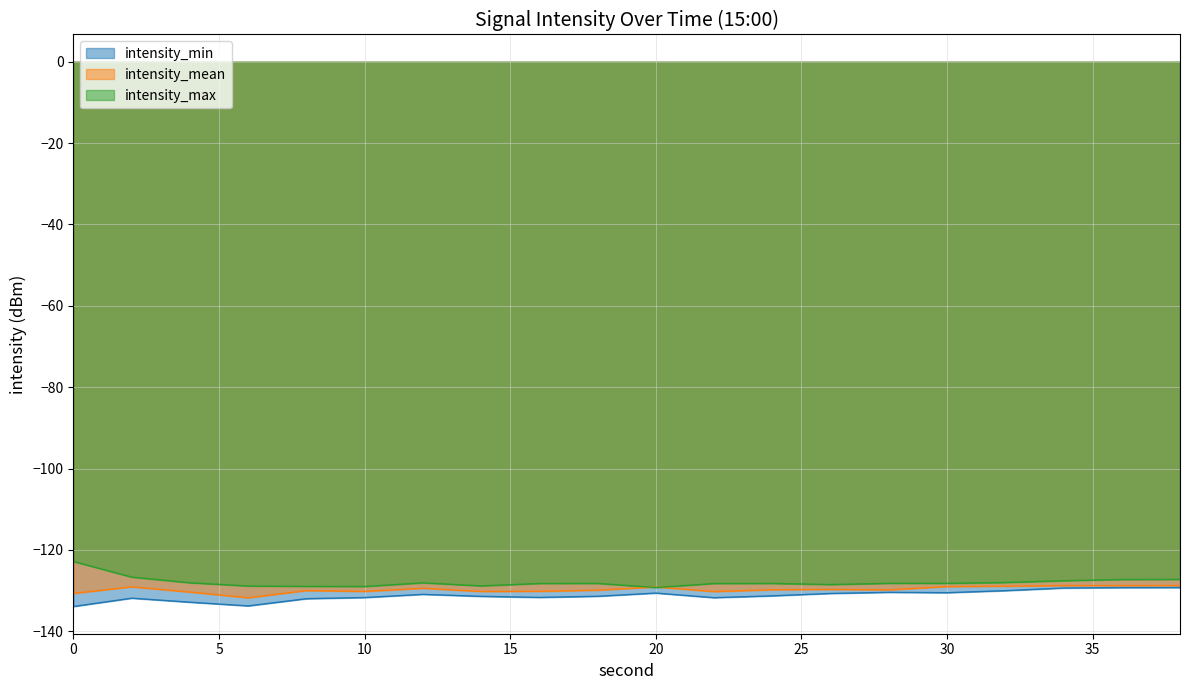

How many interior local peaks does the intensity_max series have?

3